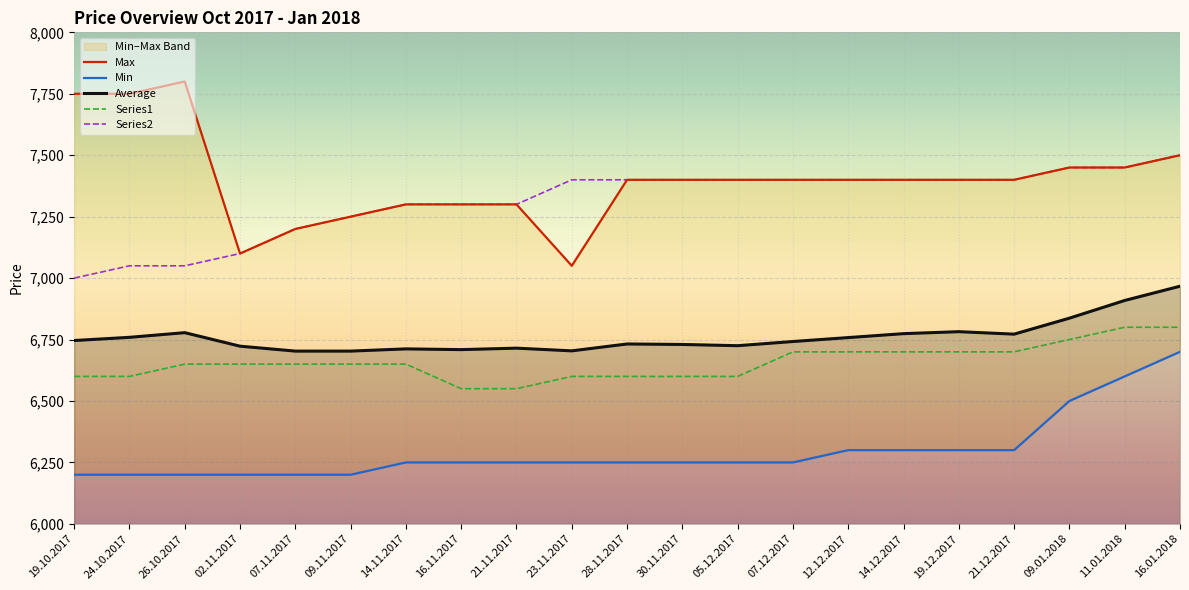

At which category does the chart reach its peak across all series?

26.10.2017